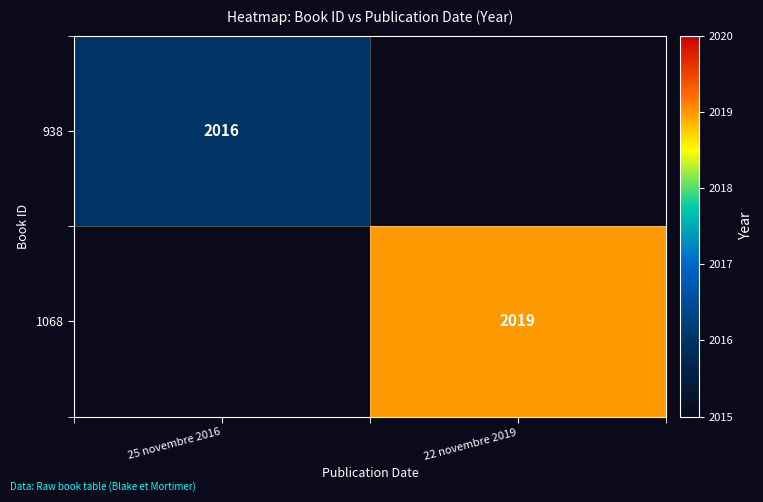

True or false: 938 has a value of 3216 at 25 novembre 2016.

False